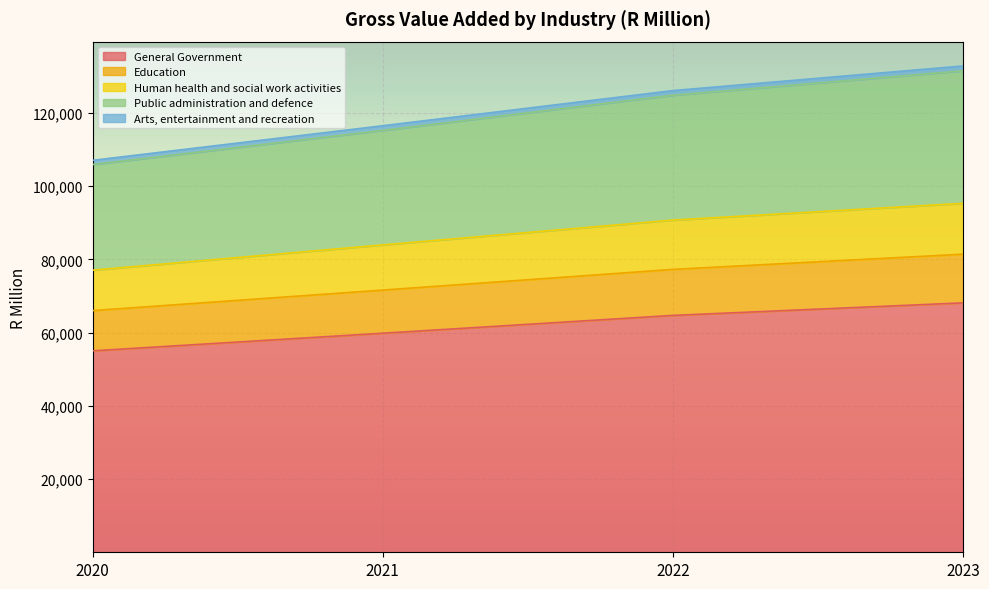

The value of General Government at 2020 is 55027. True or false?

True